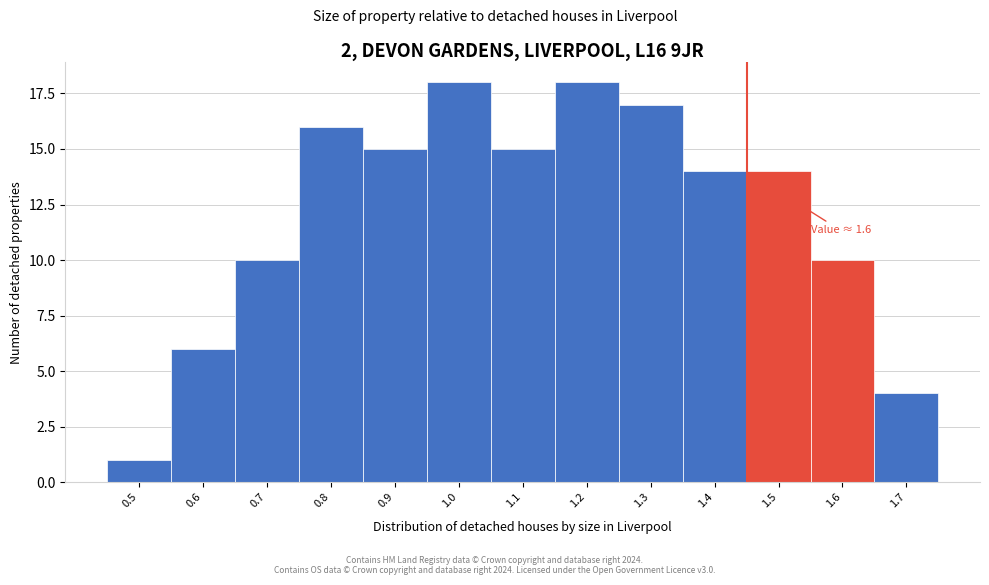

Reading right to left, extract all data points from this chart.

4	10	14	14	17	18	15	18	15	16	10	6	1